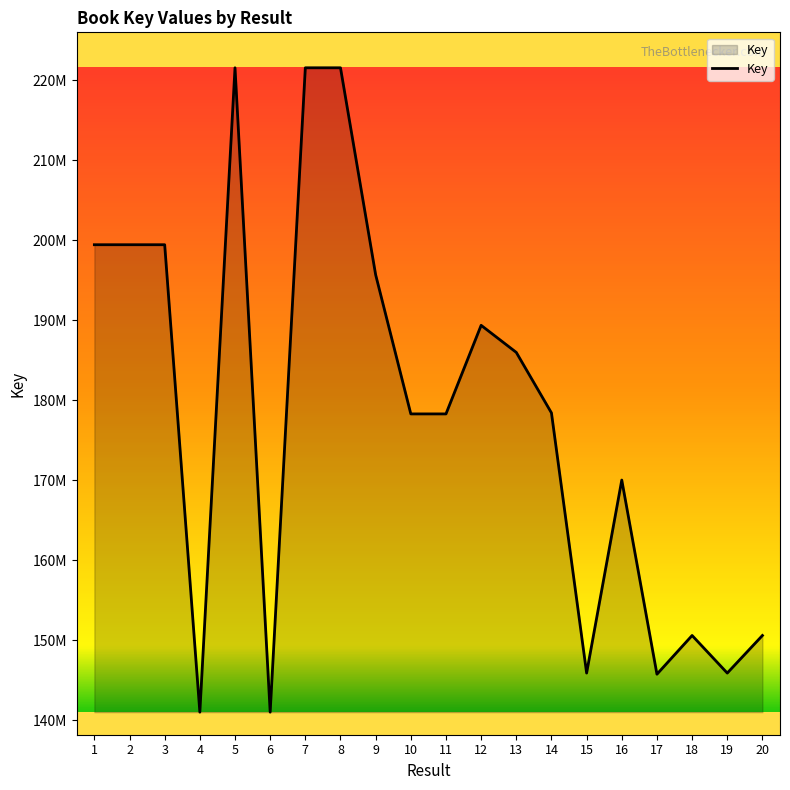

Reading right to left, what are all the values shown in this chart?

150616594	145920955	150616674	145777944	170044362	145920916	178436401	185996944	189381317	178309551	178309511	195698401	221567586	221567453	141035238	221567255	141035305	199453934	199454039	199453984